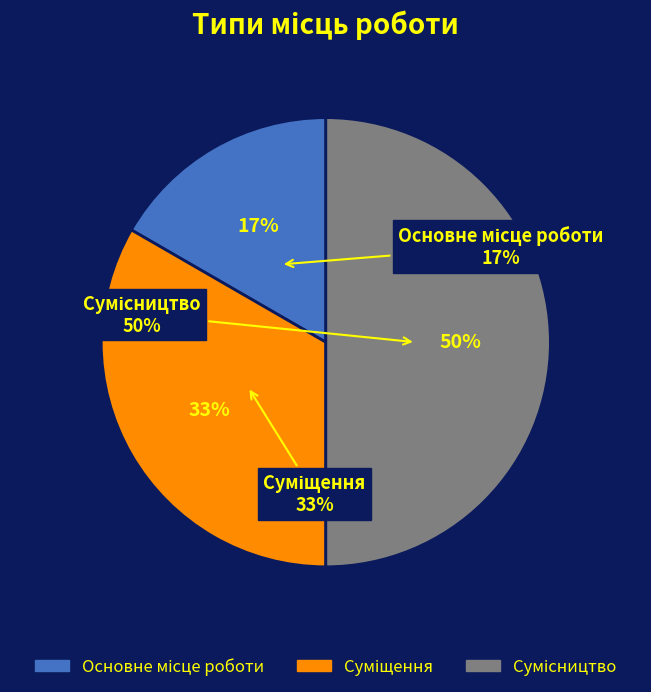

The Суміщення slice represents 33% of the pie. True or false?

True